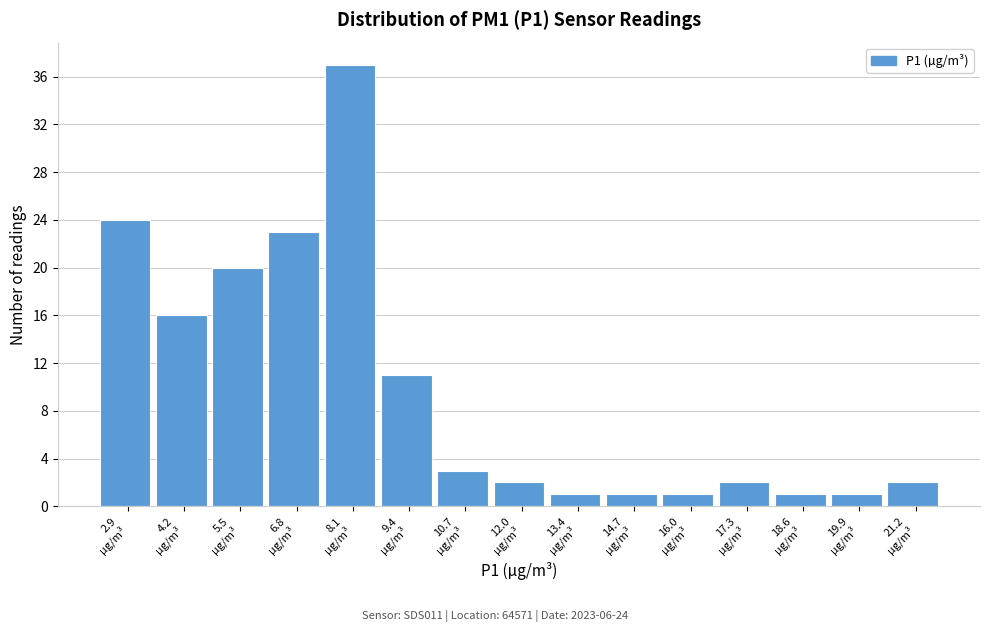

Reading left to right, extract all data points from this chart.

24	16	20	23	37	11	3	2	1	1	1	2	1	1	2